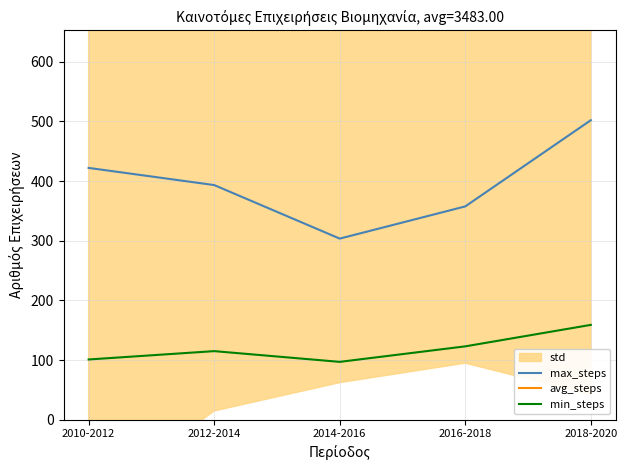

Reading right to left, what are all the values shown in this chart?

max_steps: 2018-2020=502.2	2016-2018=357.6	2014-2016=303.6	2012-2014=393.4	2010-2012=422.2
avg_steps: 2018-2020=1472.7	2016-2018=1049.0	2014-2016=890.7	2012-2014=1154.0	2010-2012=1238.3
min_steps: 2018-2020=159.0	2016-2018=123.0	2014-2016=97.0	2012-2014=115.0	2010-2012=101.0